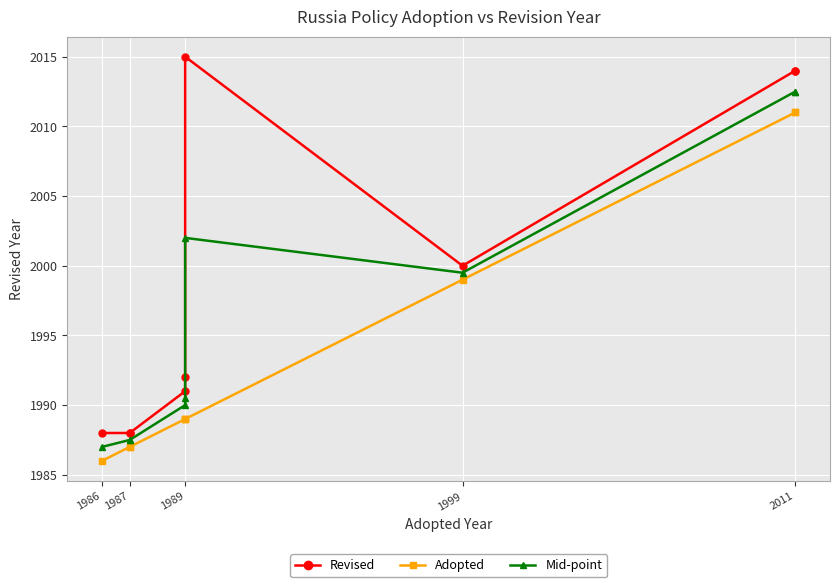

What is the minimum value for Adopted?

1986.0